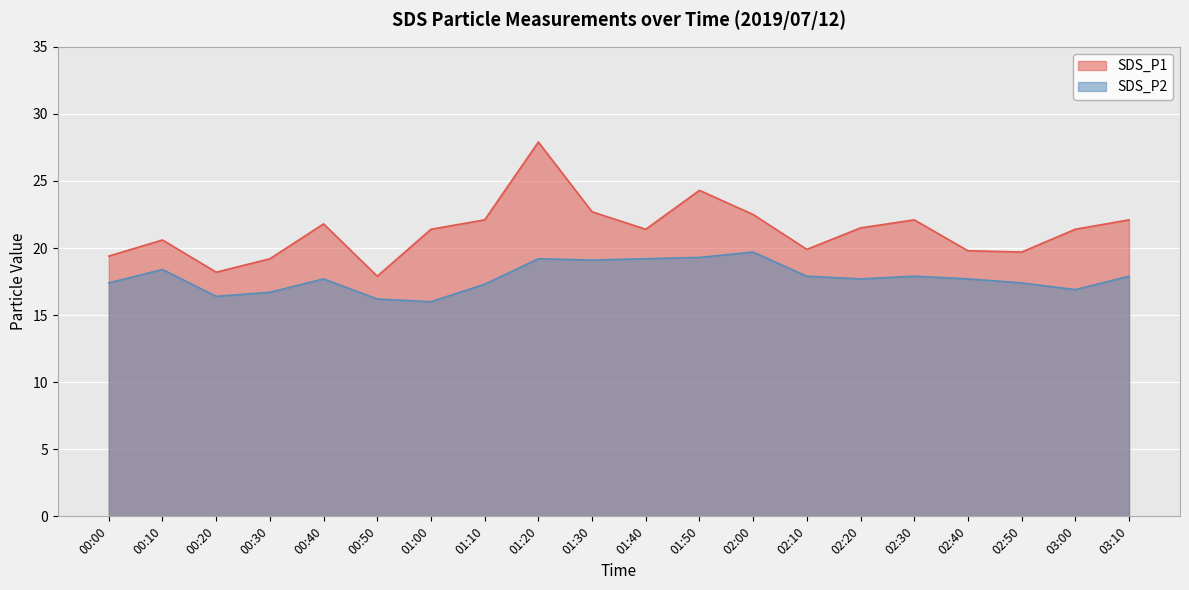

Where is the first local maximum for SDS_P2?

00:10